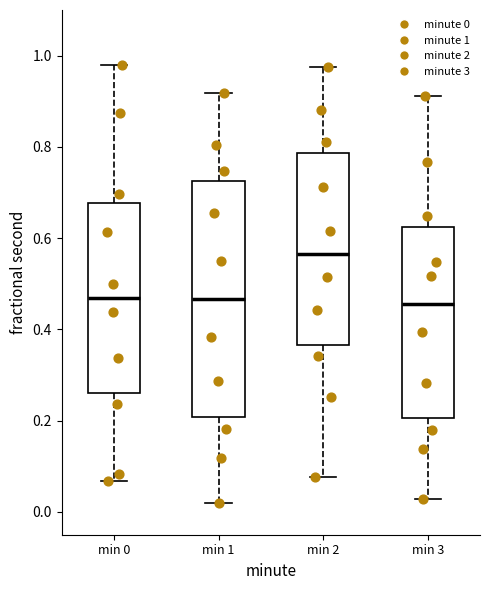

Which box is the tallest, from its lower edge to its upper edge?

min 1